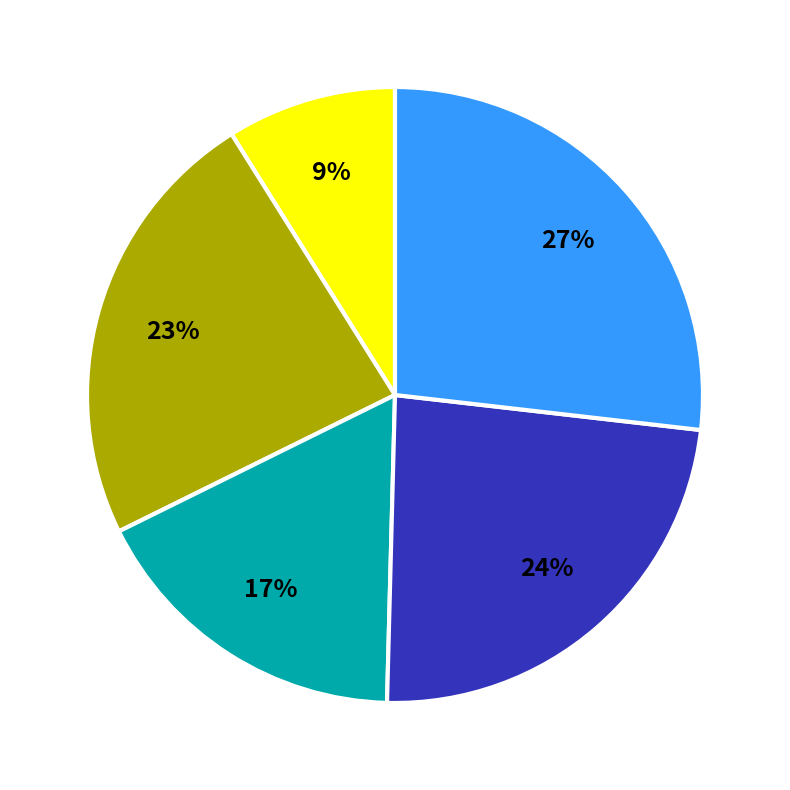

Does any single category account for the majority?

No